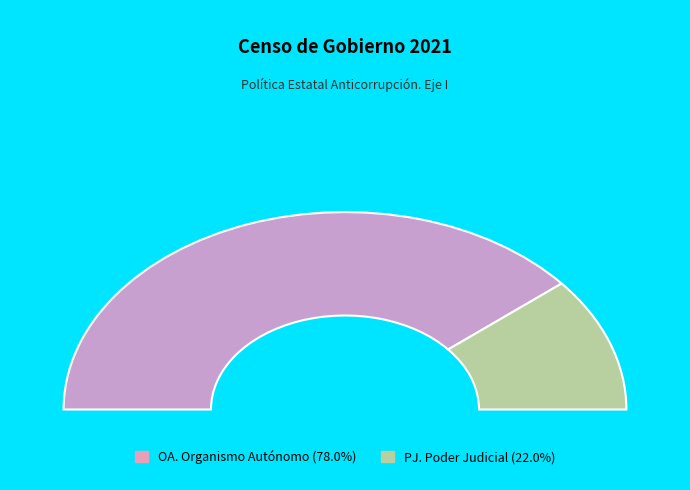

To the nearest percent, what is the combined percentage of OA. Organismo Autónomo and PJ. Poder Judicial?

100%